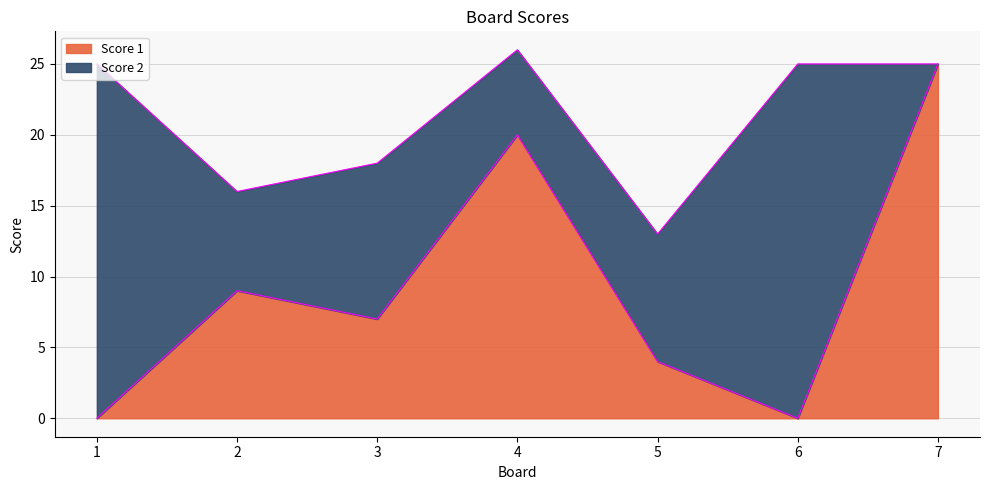

What is the value of the 5th point from the left?

4